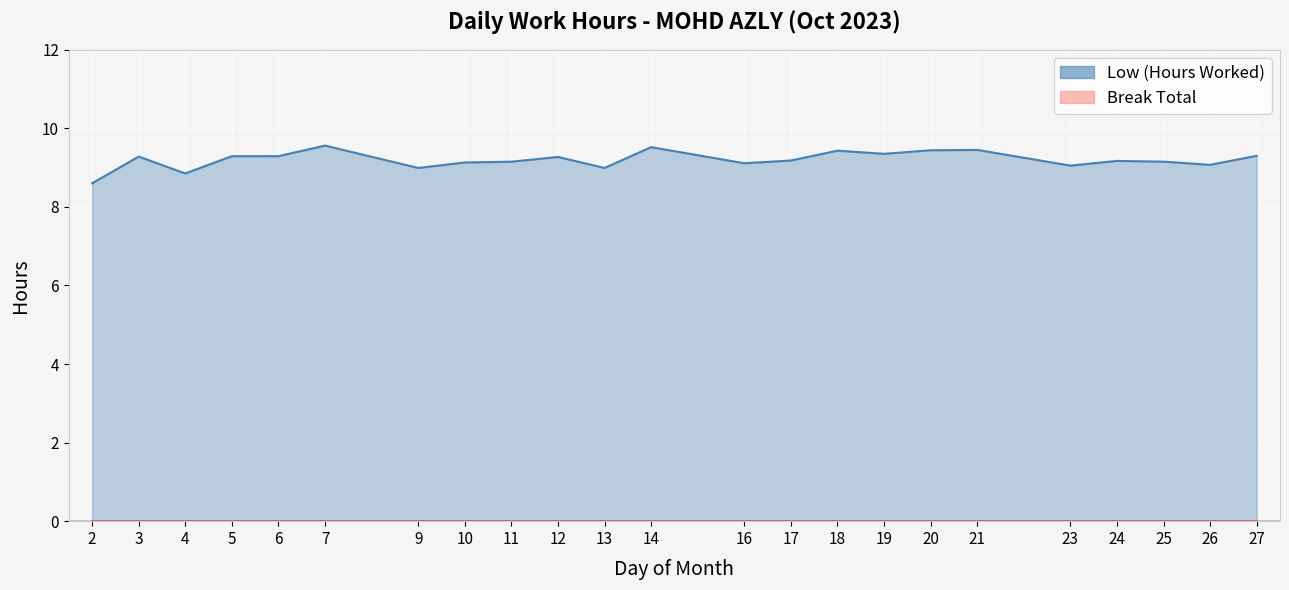

Read the value at 21.

9.4